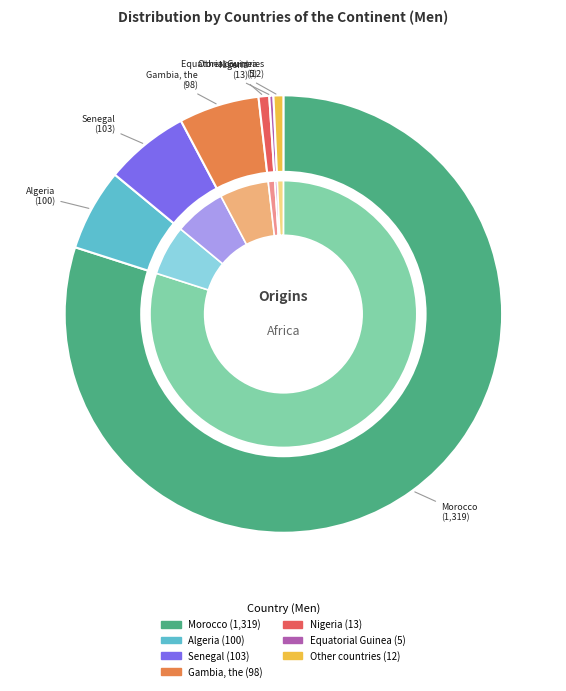

To the nearest percent, what is the difference between the largest and smallest slice percentages?

80%